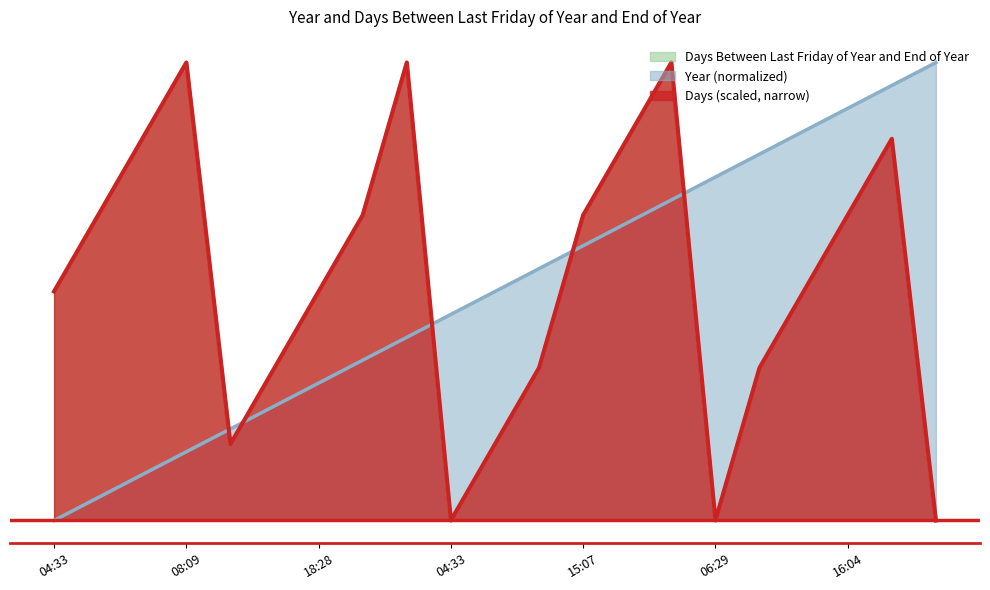

Where is Days Between Last Friday of Year and End of Year nearest to the value 0?

04:33